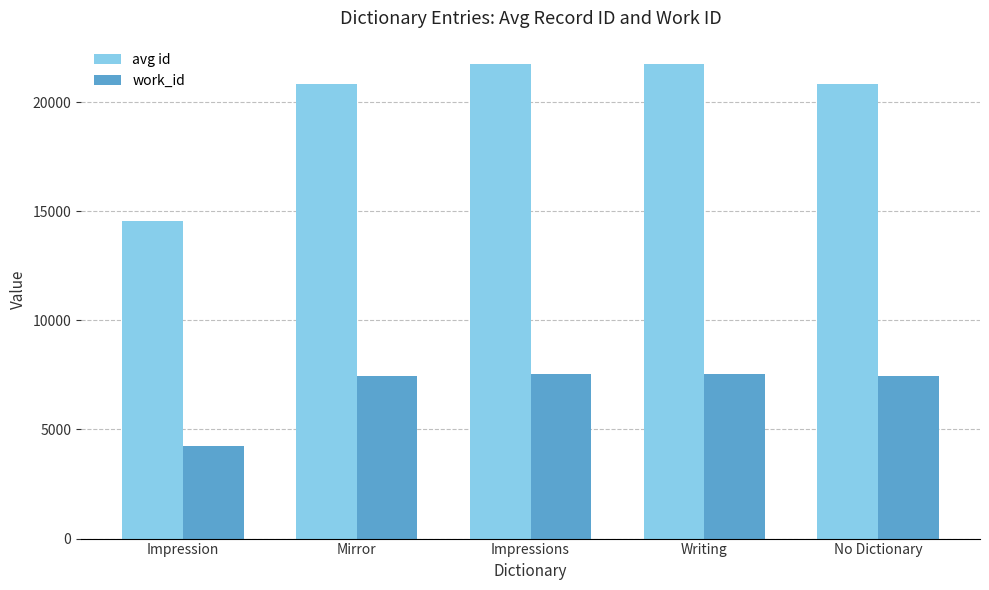

How many series are shown in this chart?

2